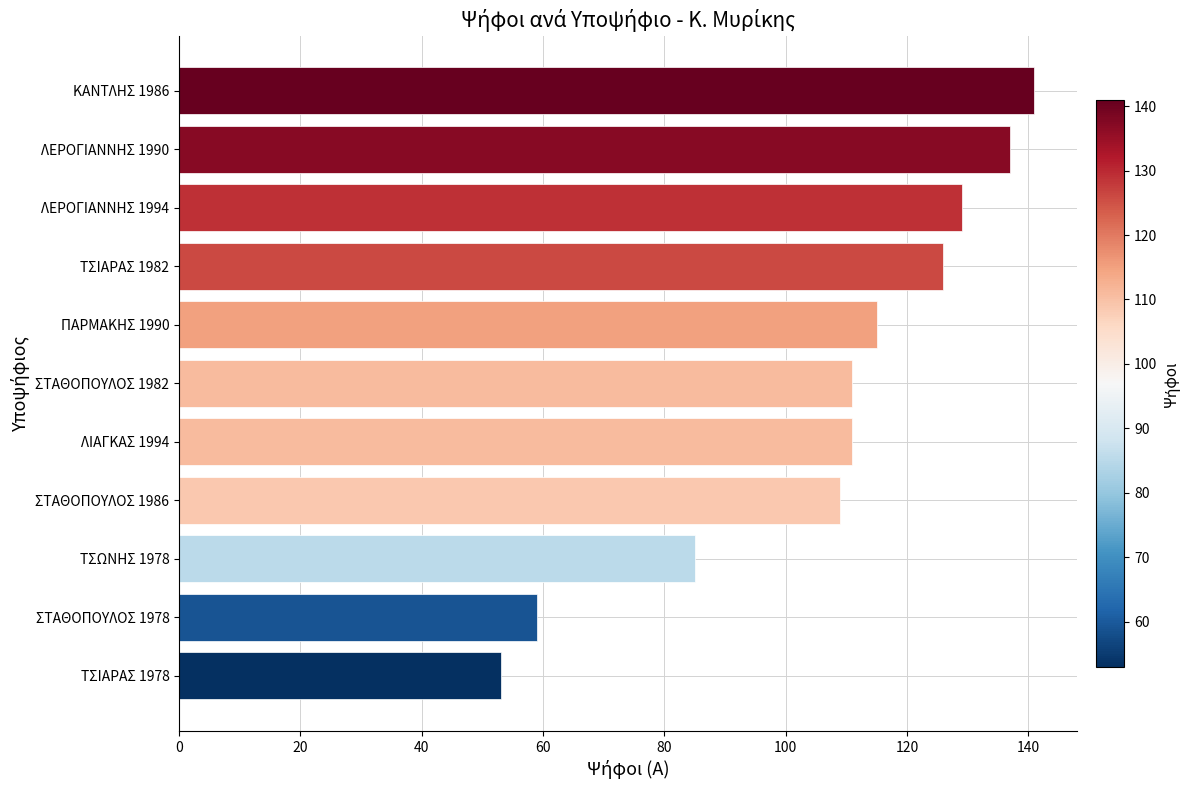

Count the number of data series in this chart.

1